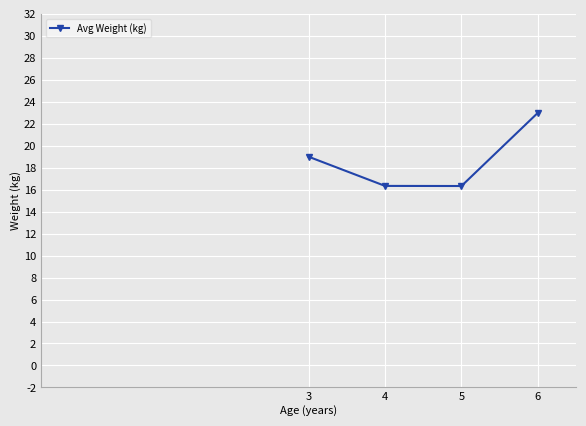

How many data points are less than 19?

2